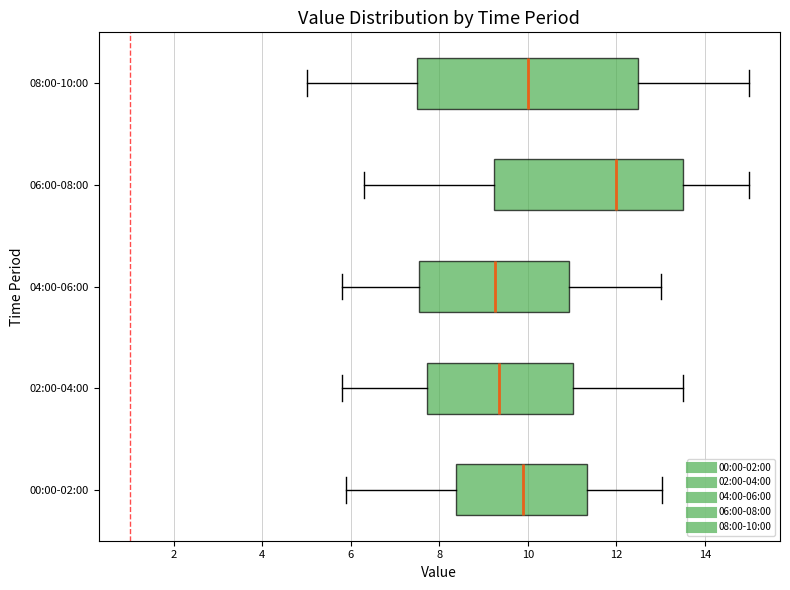

Reading bottom to top, read every box against the x-axis: the position of its median line, the range the box covers, and the ends of its whiskers. The values are not printed on the chart, so give them approximately, as read against the axis.

00:00-02:00: median 9.8, box 8.4 to 11.4, whiskers 6.0 to 13.0
02:00-04:00: median 9.4, box 7.8 to 11.0, whiskers 5.8 to 13.6
04:00-06:00: median 9.2, box 7.6 to 11.0, whiskers 5.8 to 13.0
06:00-08:00: median 12.0, box 9.2 to 13.6, whiskers 6.4 to 15.0
08:00-10:00: median 10.0, box 7.6 to 12.6, whiskers 5.0 to 15.0